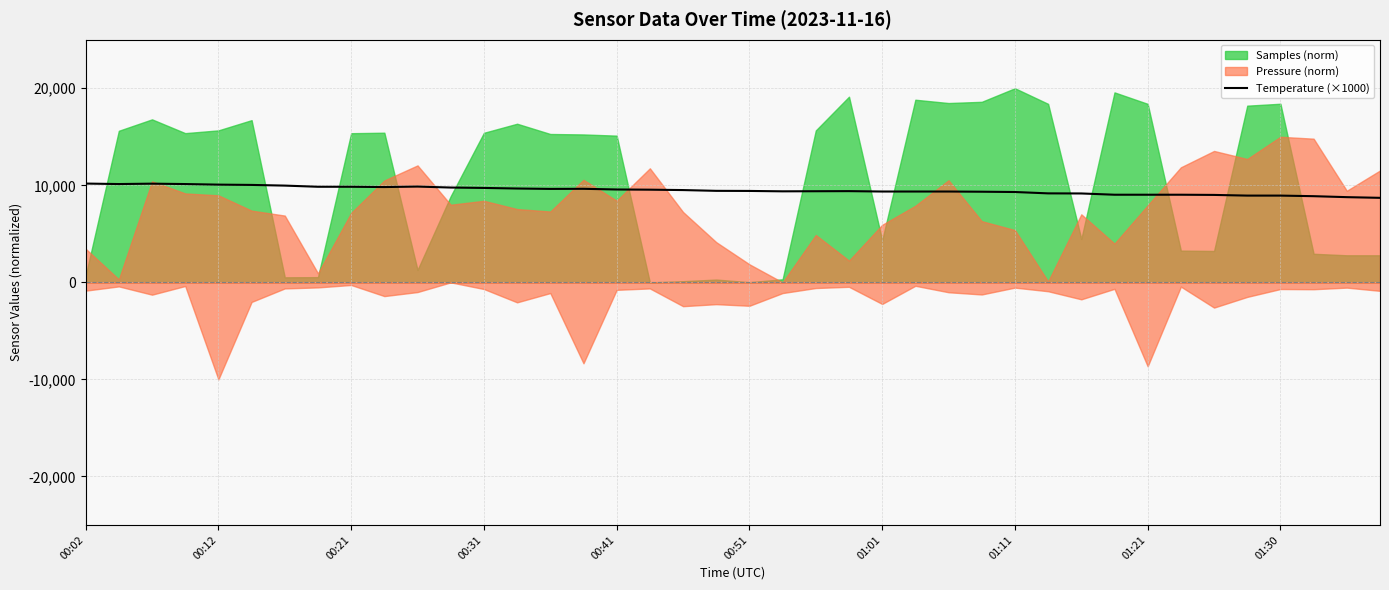

What is the maximum value for Temperature (×1000)?

10180